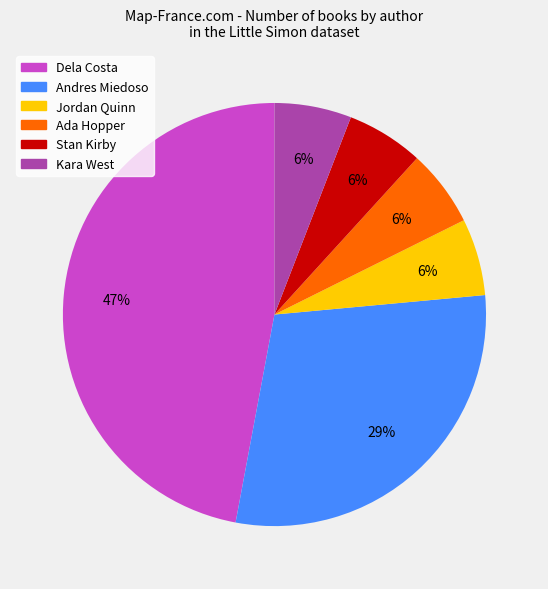

To the nearest percent, what is the difference between the largest and smallest slice percentages?

41%